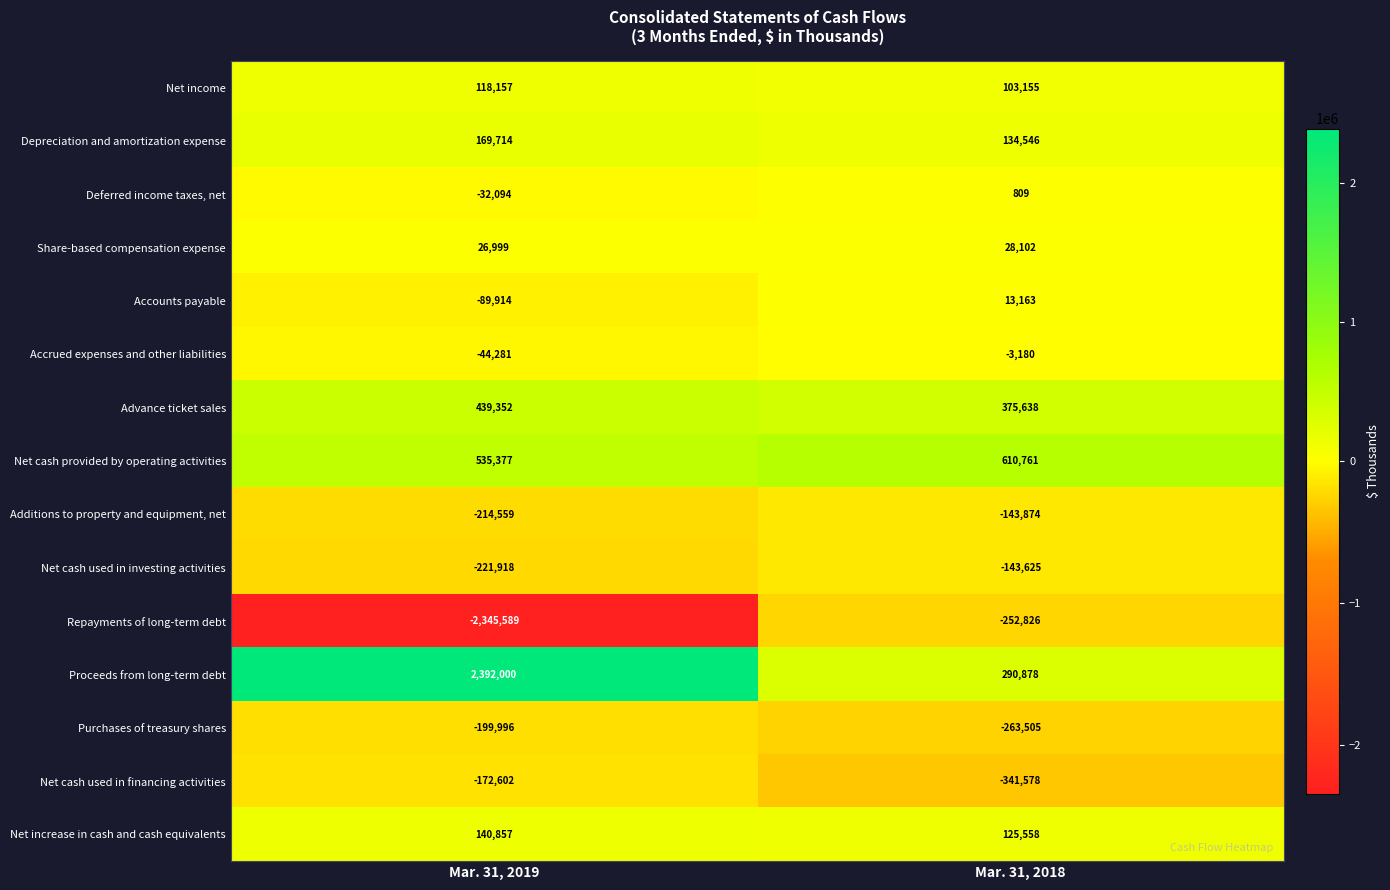

What is the sum of the Accounts payable values at Mar. 31, 2019 and Mar. 31, 2018?

-76751